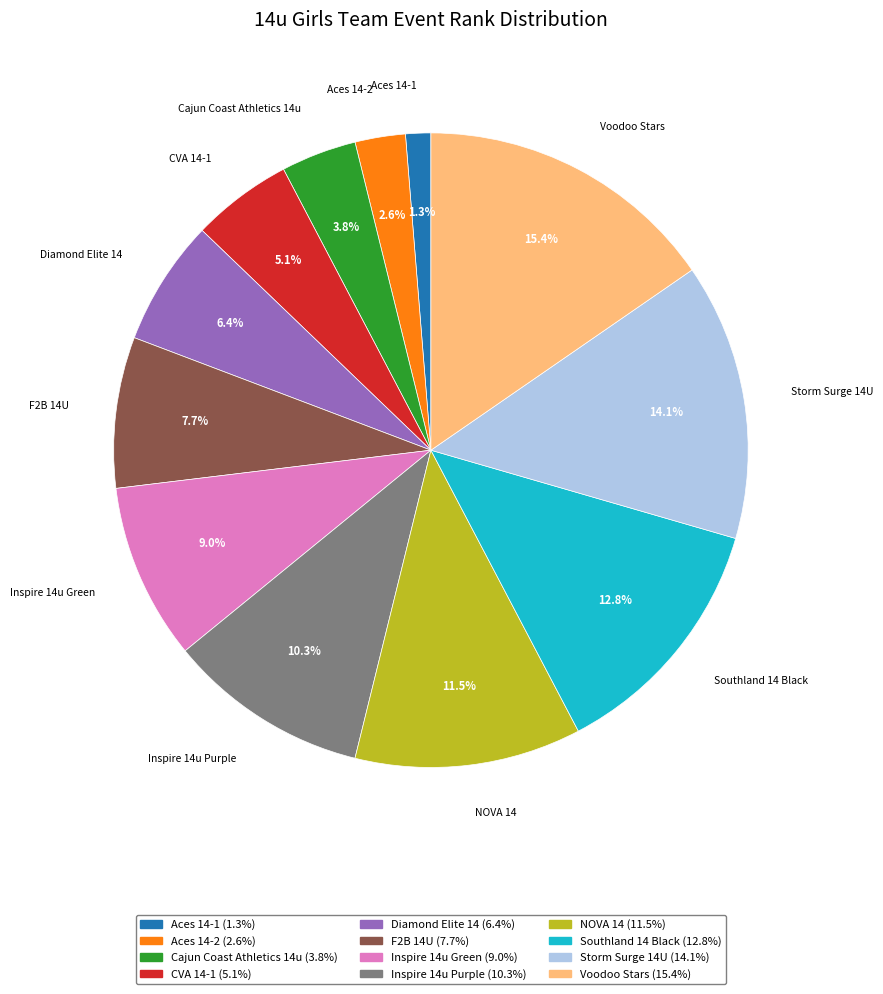

Do Inspire 14u Green and Aces 14-1 together represent more than half of the pie?

No